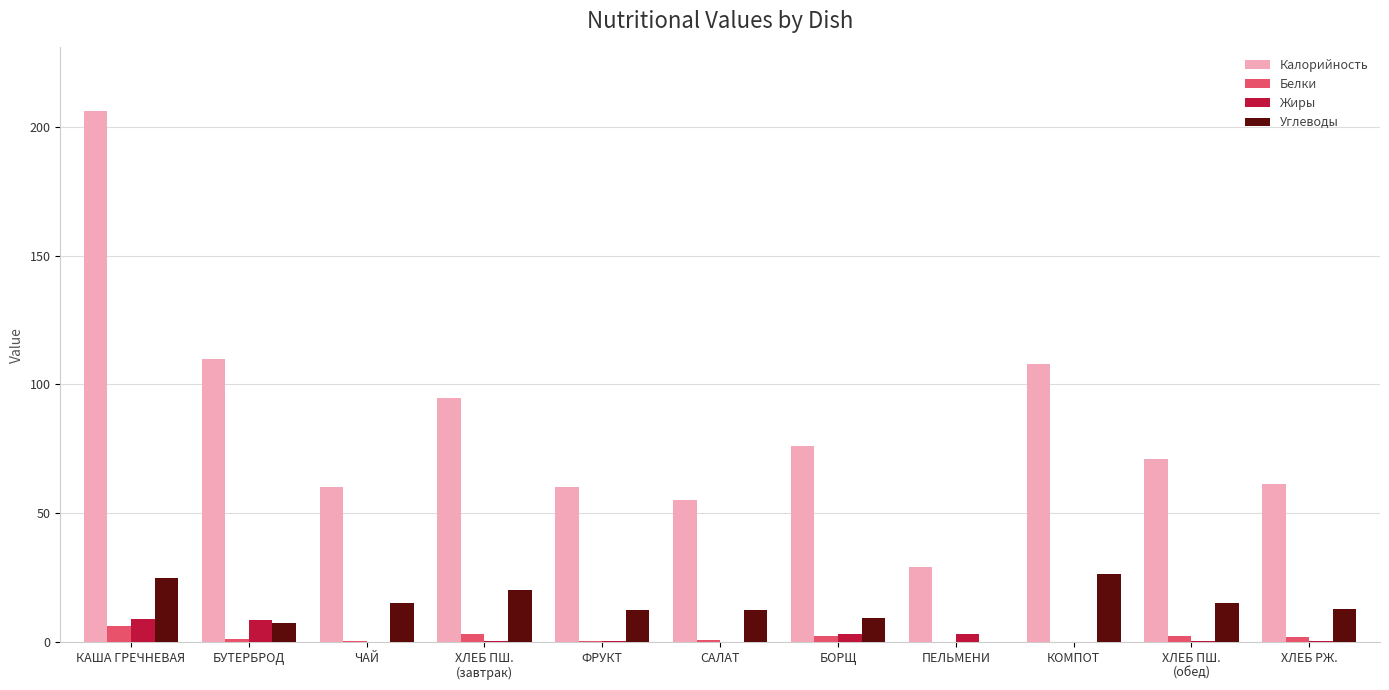

What is the total value across all series at КАША ГРЕЧНЕВАЯ?

246.2